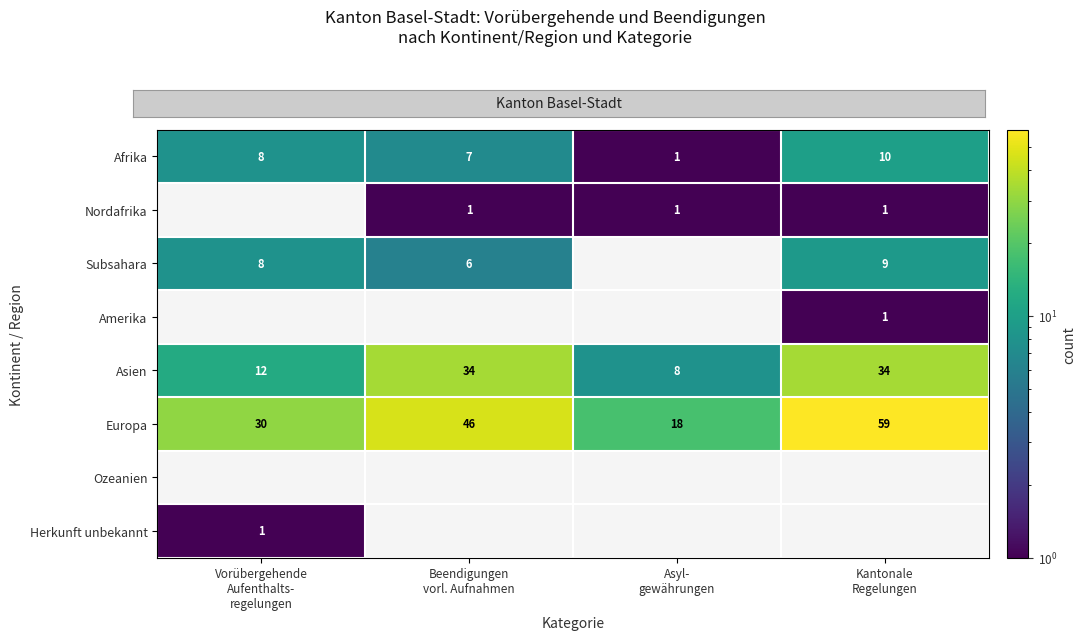

Rank the series at Kantonale Regelungen from lowest to highest value.

Nordafrika, Amerika, Subsahara, Afrika, Asien, Europa, Ozeanien, Herkunft unbekannt